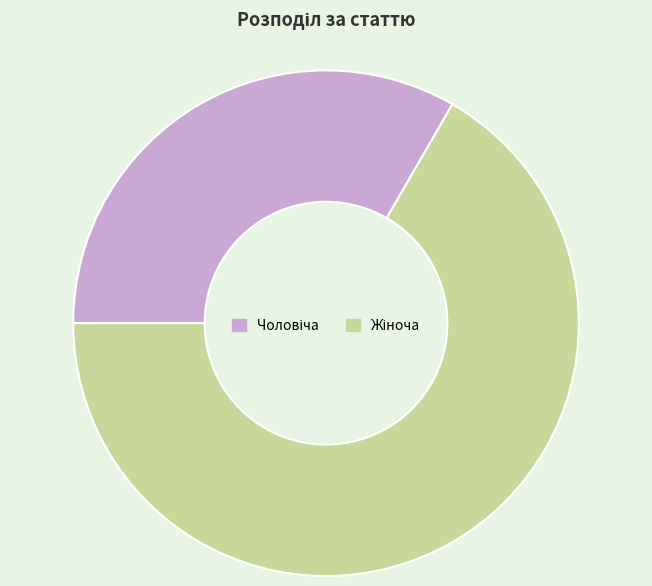

How many segments does this pie chart have?

2